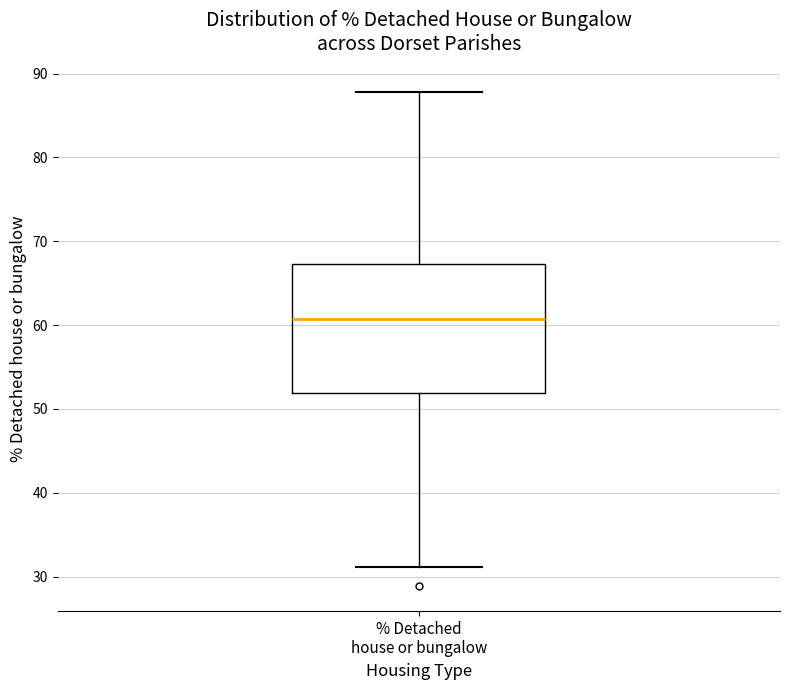

Read this box plot against the y-axis: the position of the median line, the range covered by the box, and the ends of both whiskers. The values are not printed on the chart, so give them approximately, as read against the axis.

median 61, box 52 to 67, whiskers 31 to 88